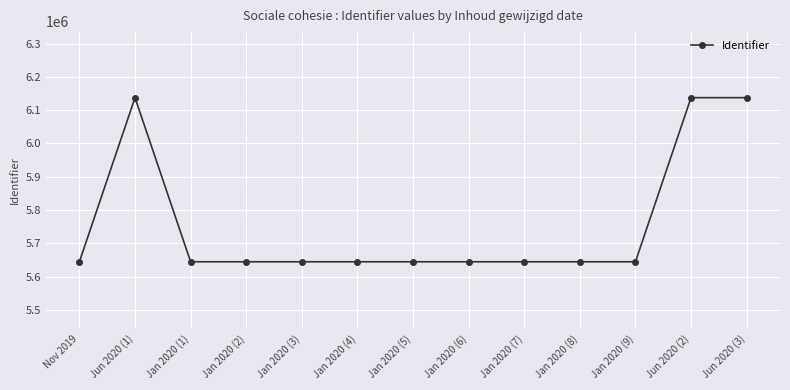

What is the greatest value displayed?

6137710